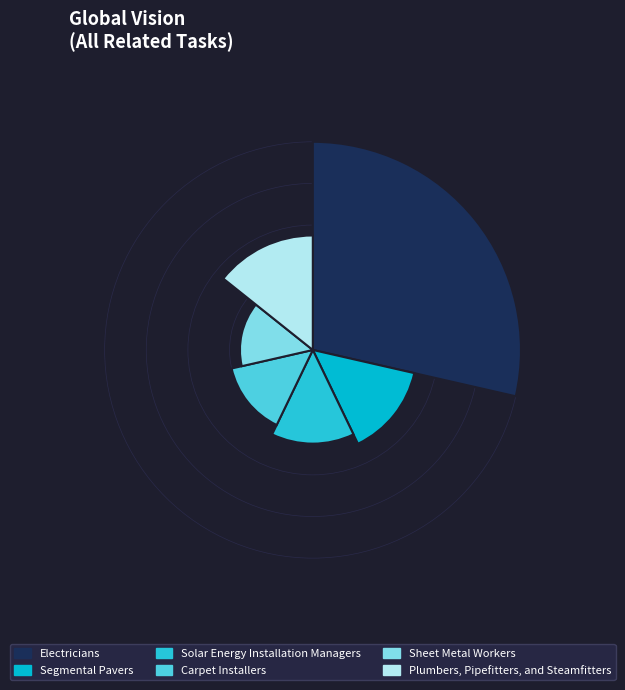

How many segments does this pie chart have?

6